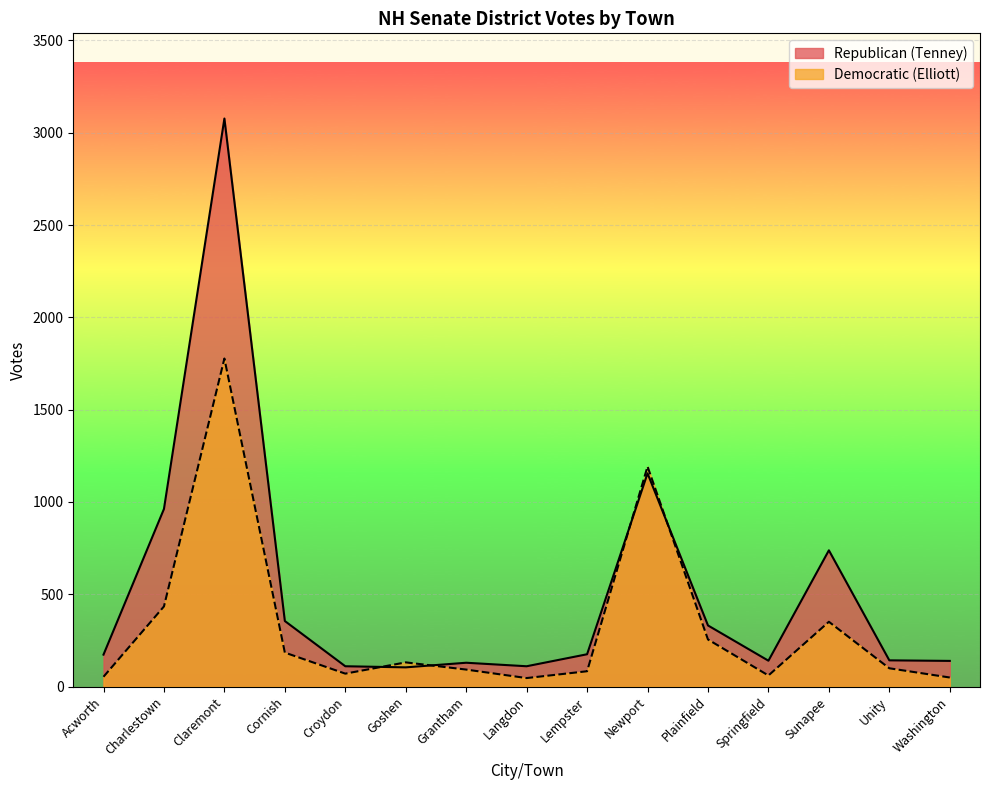

Is the value of Republican (Tenney) at Washington greater than the value of Democratic (Elliott) at Springfield?

Yes